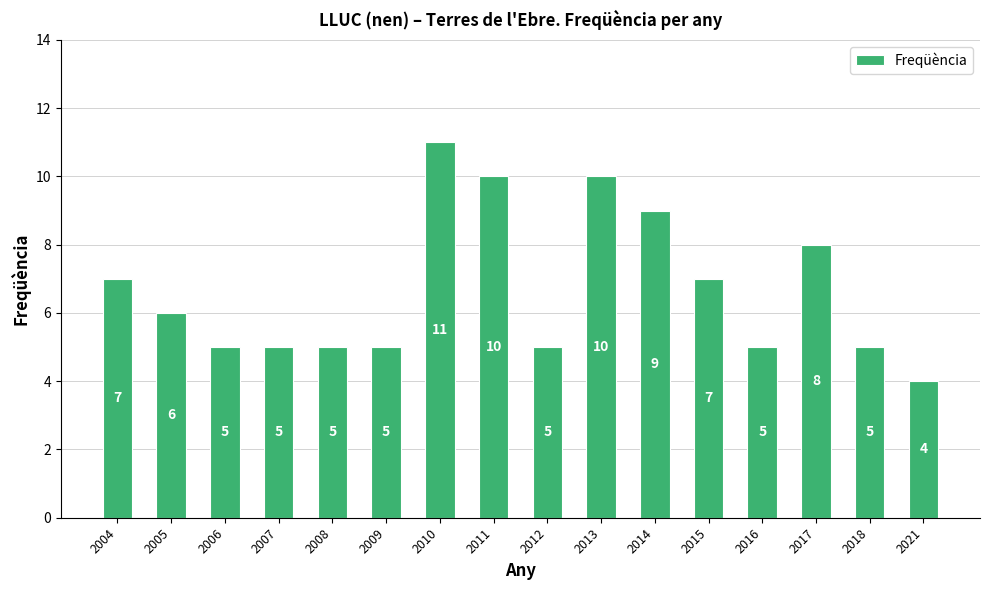

What is the average value?

7